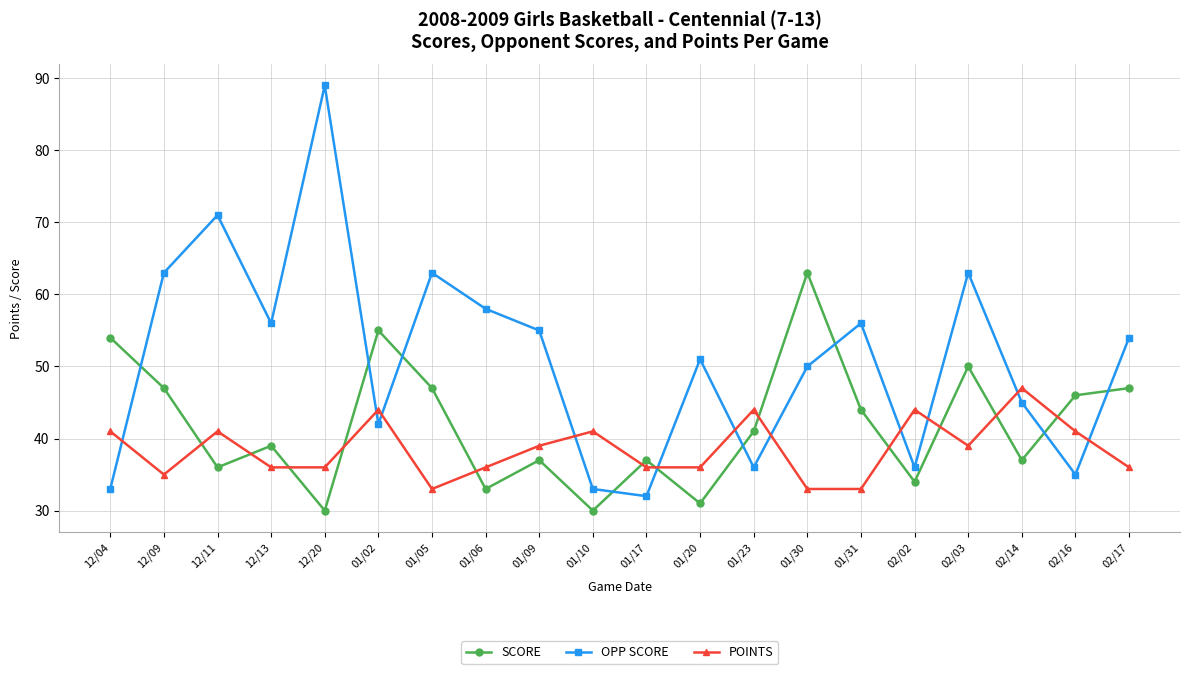

What position from the right is 01/06?

13